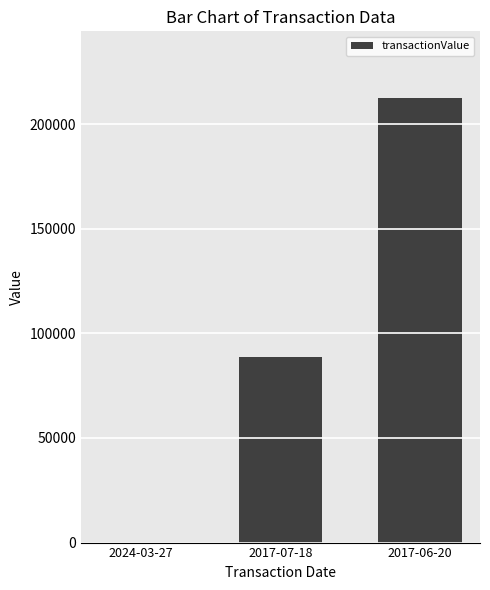

The value at 2024-03-27 is 66254. True or false?

False